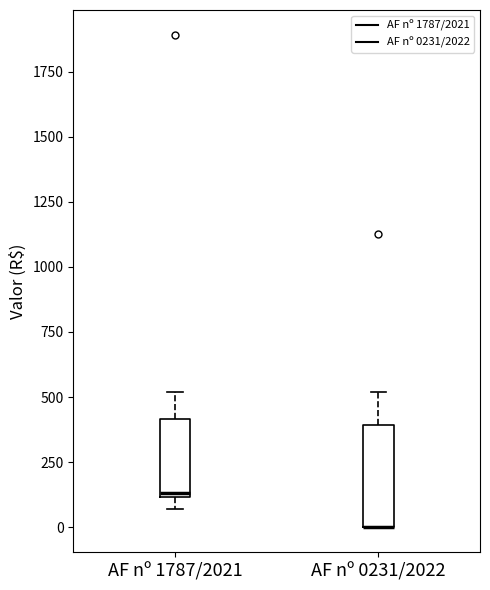

Reading left to right, transcribe this box plot: for each box, give where its median line is, the range the box spans, and where its two whiskers end, as read against the y-axis. The values are not printed on the chart, so give them approximately, as read against the axis.

AF nº 1787/2021: median 150, box 100 to 400, whiskers 50 to 500
AF nº 0231/2022: median 0 (drawn on the box's lower edge), box 0 to 400, whiskers 0 to 500